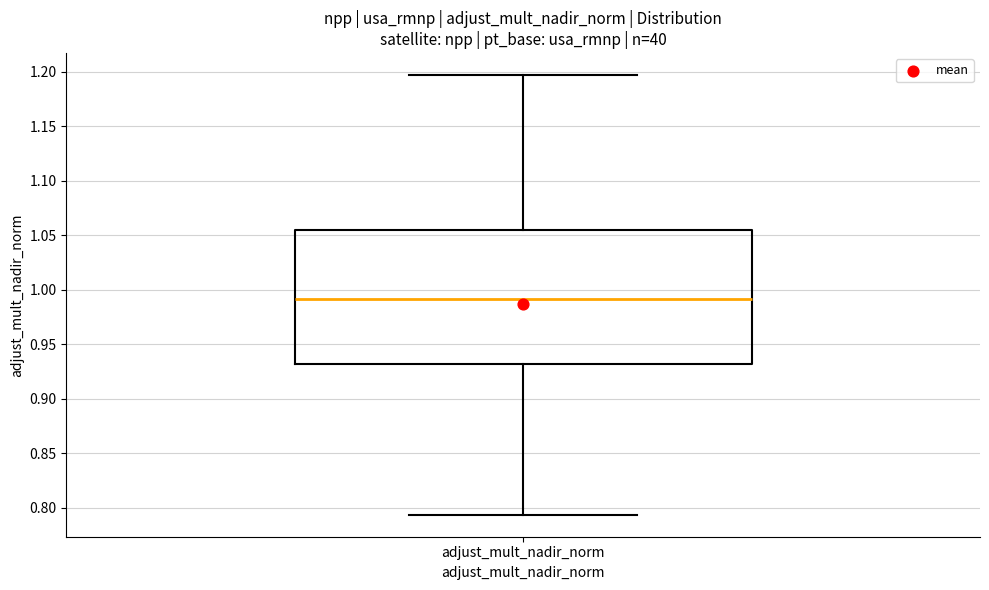

Read this box plot against the y-axis: the position of the median line, the range covered by the box, and the ends of both whiskers. The values are not printed on the chart, so give them approximately, as read against the axis.

median 0.990, box 0.930 to 1.055, whiskers 0.795 to 1.195